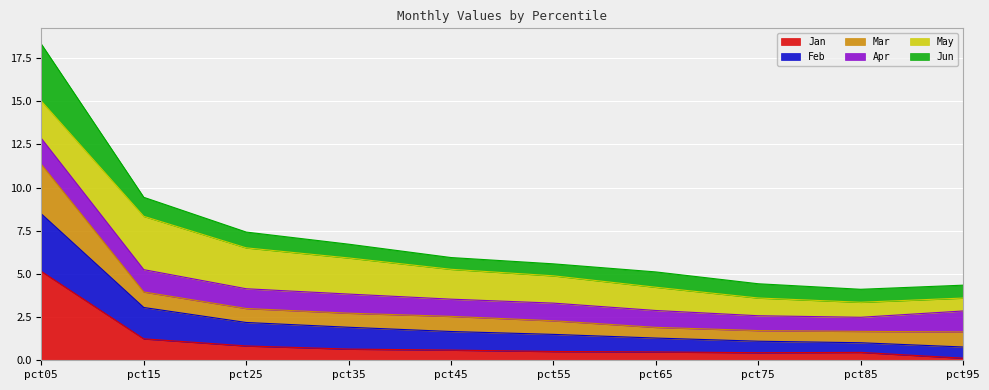

What is the value of the Mar point at the 2nd from the left?

4.0